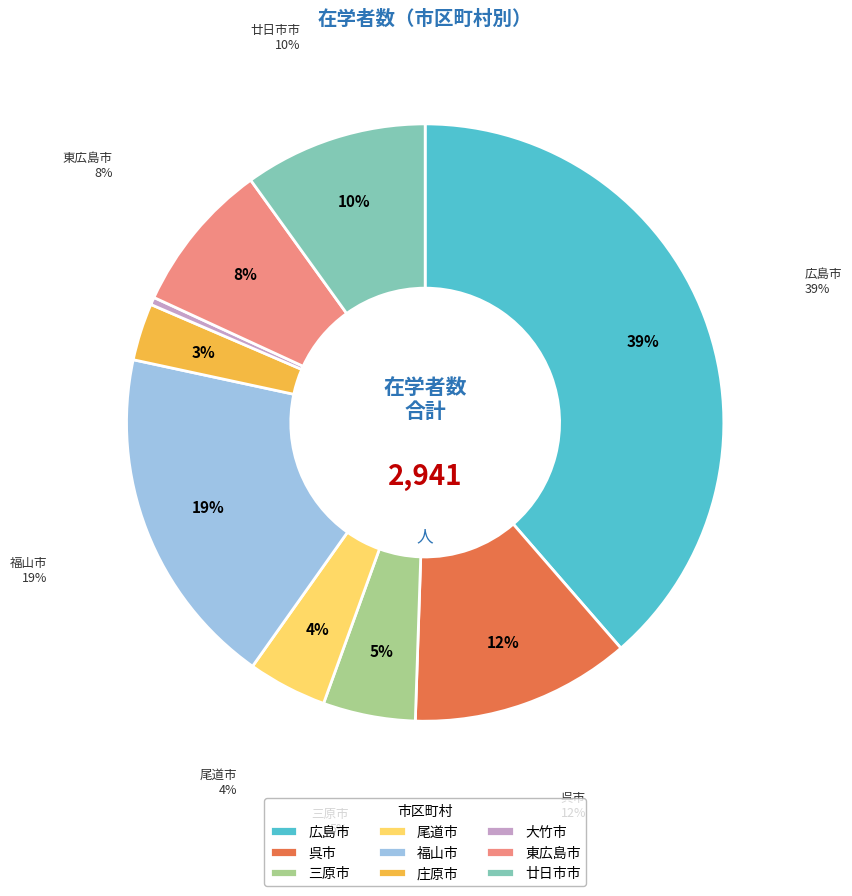

The 東広島市 slice represents 8% of the pie. True or false?

True